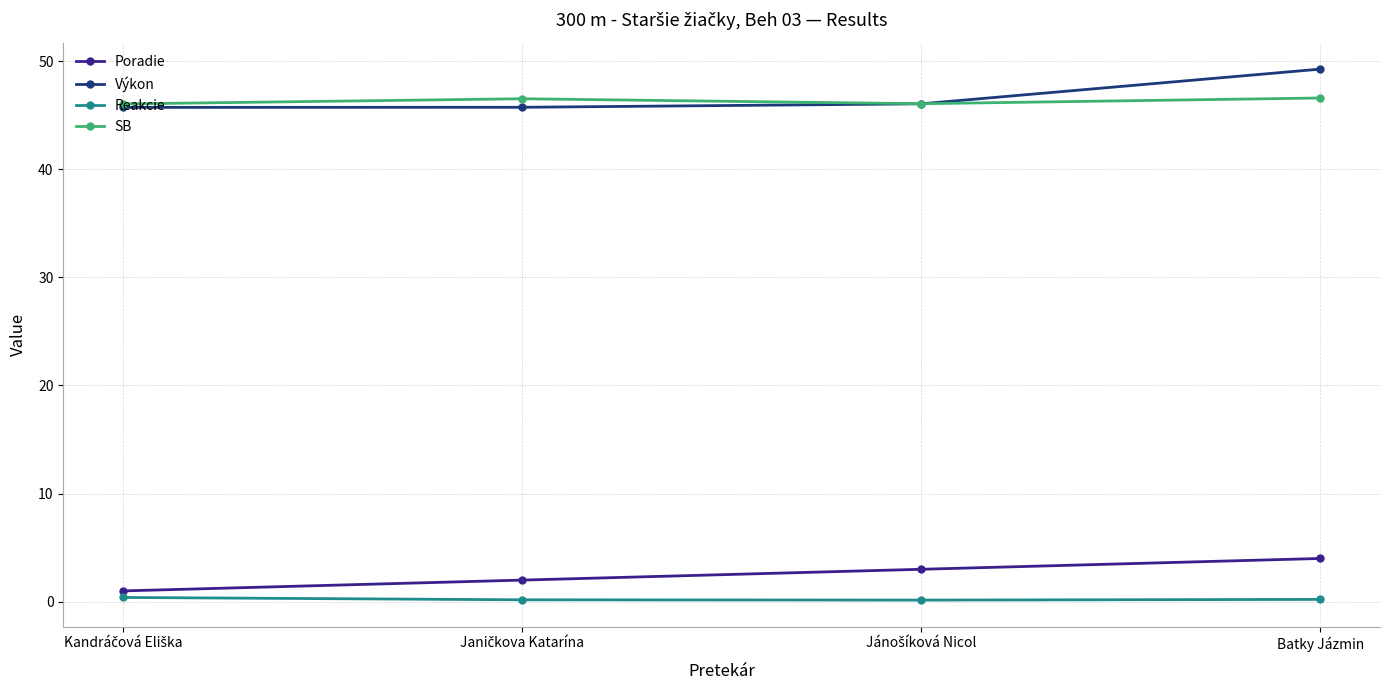

What is the difference between the highest and lowest values at Batky Jázmin?

49.0